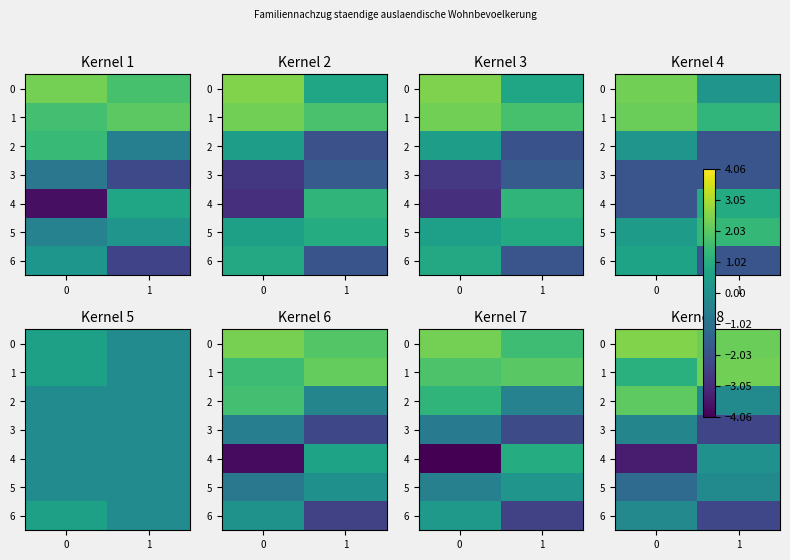

At how many categories does at least one series exceed -1?

2